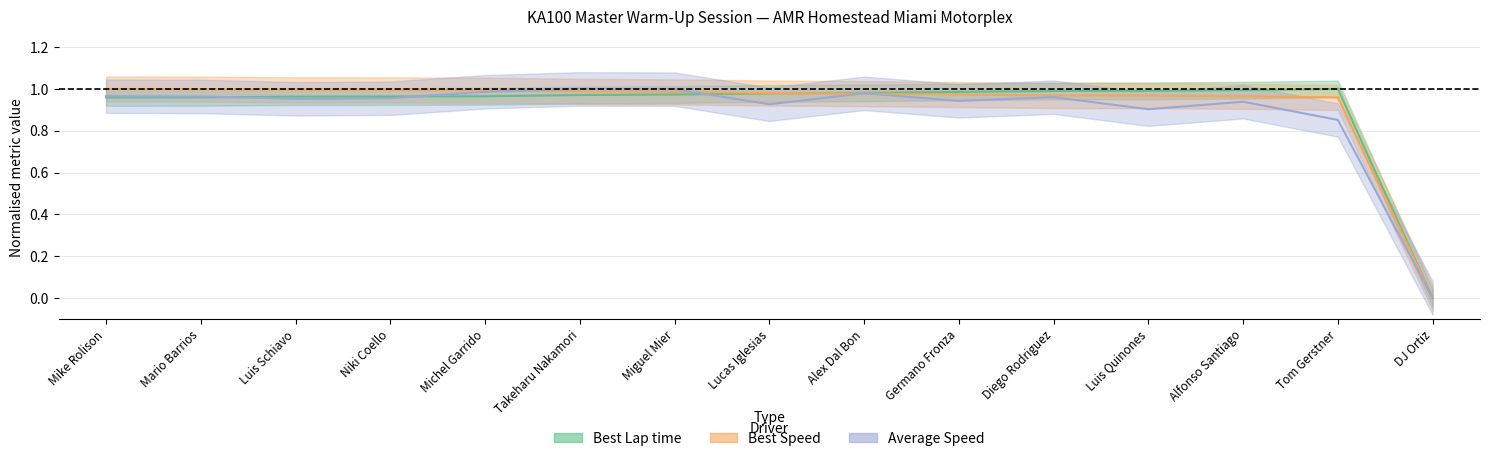

List the labels in order of Best Speed value, largest first.

Mike Rolison, Mario Barrios, Luis Schiavo, Niki Coello, Michel Garrido, Takeharu Nakamori, Miguel Mier, Lucas Iglesias, Alex Dal Bon, Germano Fronza, Diego Rodriguez, Luis Quinones, Alfonso Santiago, Tom Gerstner, DJ Ortiz